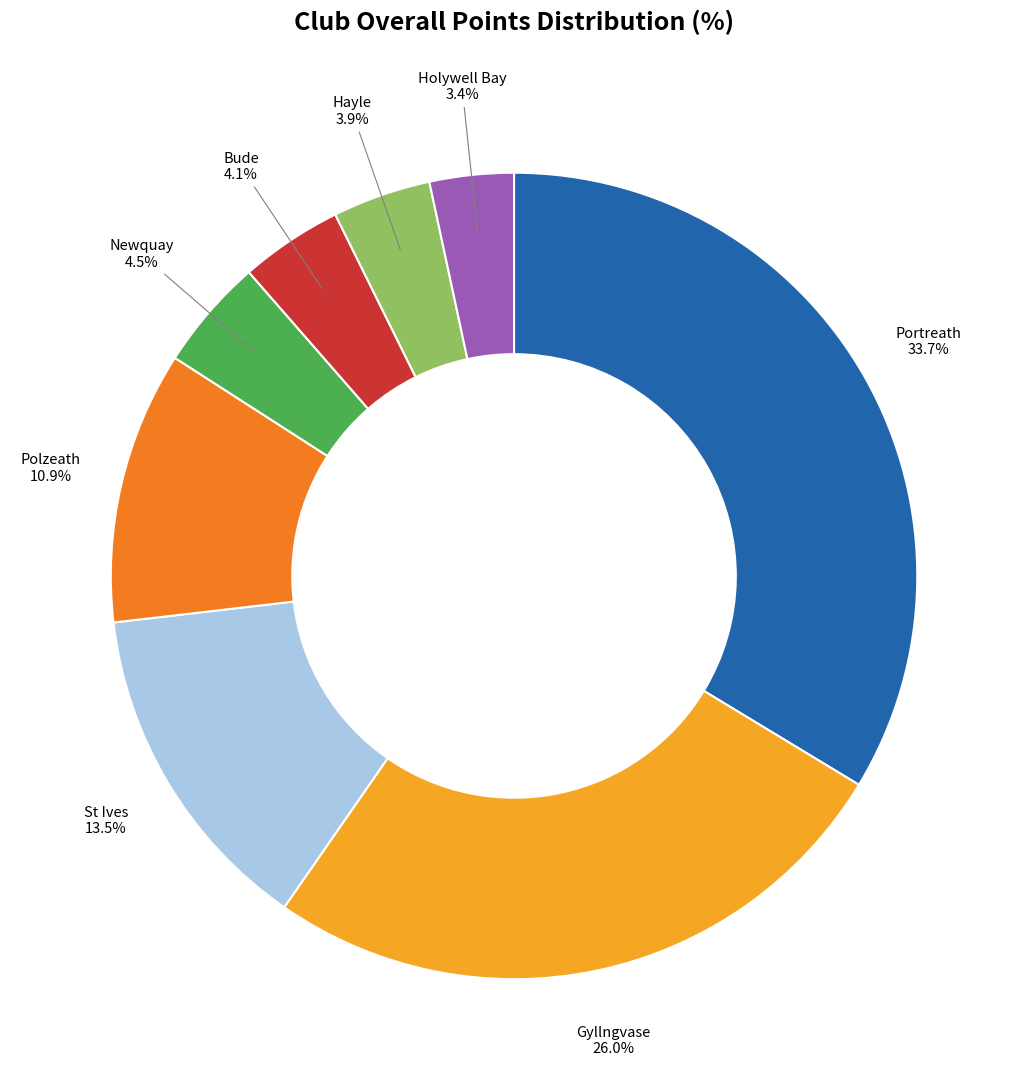

Between Newquay and Holywell Bay, which is larger?

Newquay